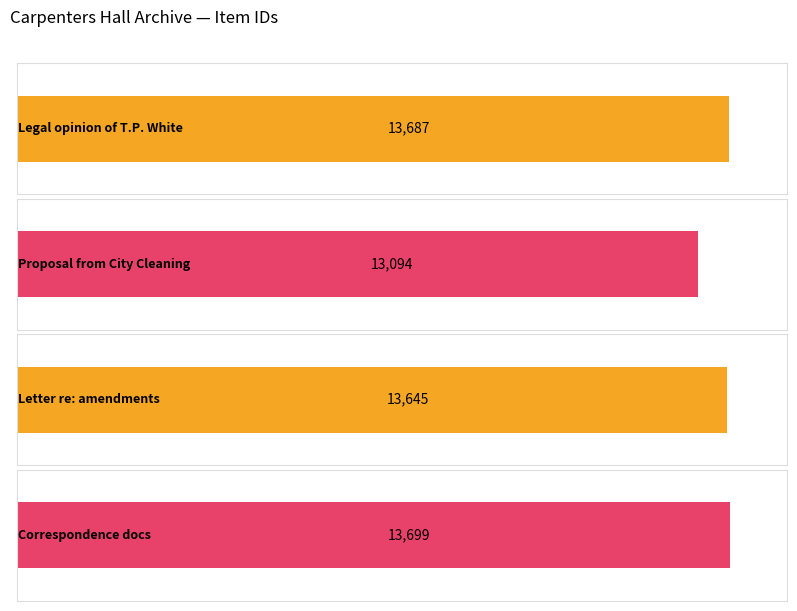

How many distinct data groups are displayed?

1